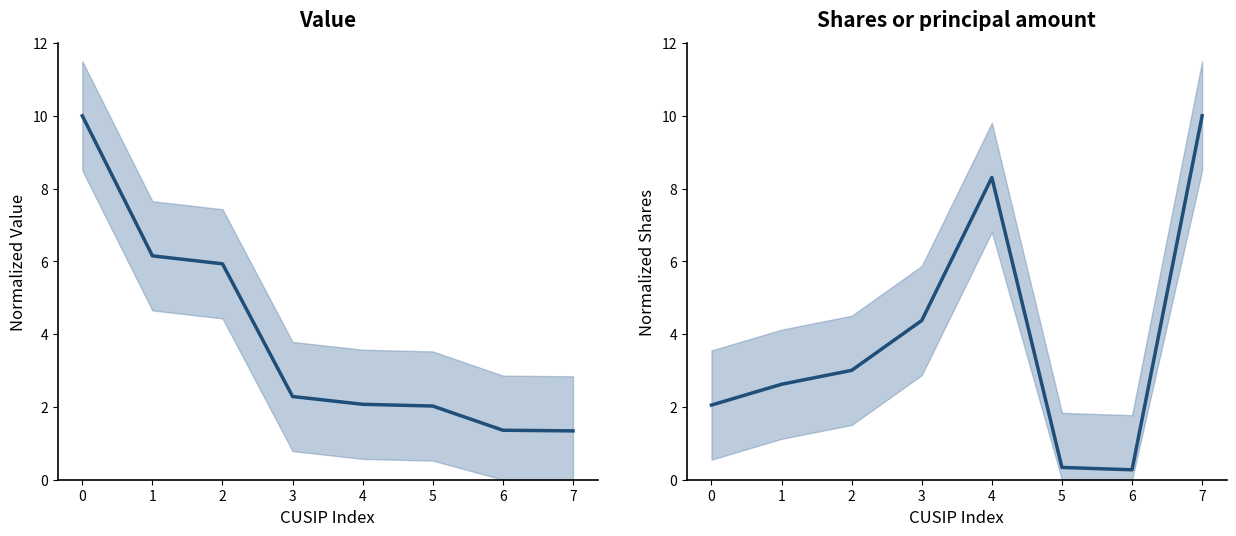

Read the Shares or principal amount value at 0.

2.1